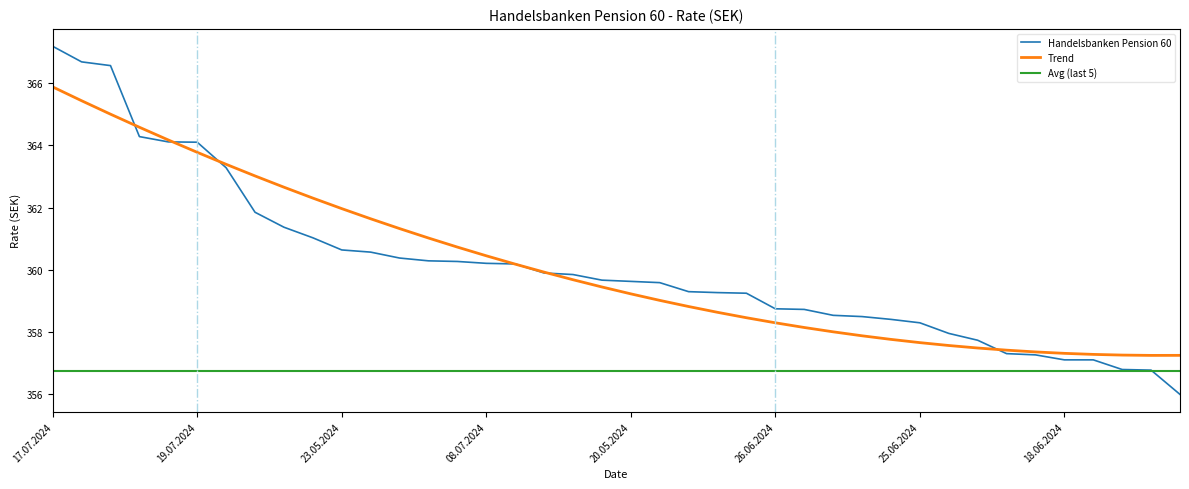

Which series has the largest range (max minus min)?

Handelsbanken Pension 60